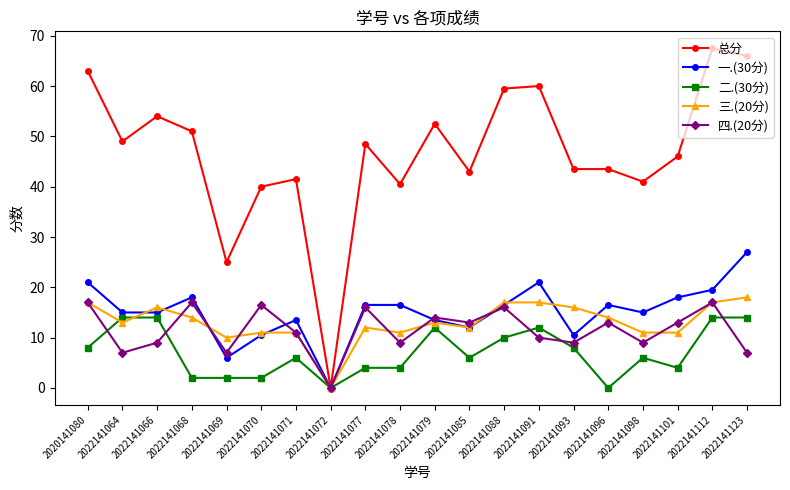

Reading left to right, transcribe all the data shown in this chart.

总分: 2020141080=63.0	2022141064=49.0	2022141066=54.0	2022141068=51.0	2022141069=25.0	2022141070=40.0	2022141071=41.5	2022141072=0.0	2022141077=48.5	2022141078=40.5	2022141079=52.5	2022141085=43.0	2022141088=59.5	2022141091=60.0	2022141093=43.5	2022141096=43.5	2022141098=41.0	2022141101=46.0	2022141112=67.5	2022141123=66.0
一.(30分): 2020141080=21.0	2022141064=15.0	2022141066=15.0	2022141068=18.0	2022141069=6.0	2022141070=10.5	2022141071=13.5	2022141072=0.0	2022141077=16.5	2022141078=16.5	2022141079=13.5	2022141085=12.0	2022141088=16.5	2022141091=21.0	2022141093=10.5	2022141096=16.5	2022141098=15.0	2022141101=18.0	2022141112=19.5	2022141123=27.0
二.(30分): 2020141080=8.0	2022141064=14.0	2022141066=14.0	2022141068=2.0	2022141069=2.0	2022141070=2.0	2022141071=6.0	2022141072=0.0	2022141077=4.0	2022141078=4.0	2022141079=12.0	2022141085=6.0	2022141088=10.0	2022141091=12.0	2022141093=8.0	2022141096=0.0	2022141098=6.0	2022141101=4.0	2022141112=14.0	2022141123=14.0
三.(20分): 2020141080=17.0	2022141064=13.0	2022141066=16.0	2022141068=14.0	2022141069=10.0	2022141070=11.0	2022141071=11.0	2022141072=0.0	2022141077=12.0	2022141078=11.0	2022141079=13.0	2022141085=12.0	2022141088=17.0	2022141091=17.0	2022141093=16.0	2022141096=14.0	2022141098=11.0	2022141101=11.0	2022141112=17.0	2022141123=18.0
四.(20分): 2020141080=17.0	2022141064=7.0	2022141066=9.0	2022141068=17.0	2022141069=7.0	2022141070=16.5	2022141071=11.0	2022141072=0.0	2022141077=16.0	2022141078=9.0	2022141079=14.0	2022141085=13.0	2022141088=16.0	2022141091=10.0	2022141093=9.0	2022141096=13.0	2022141098=9.0	2022141101=13.0	2022141112=17.0	2022141123=7.0